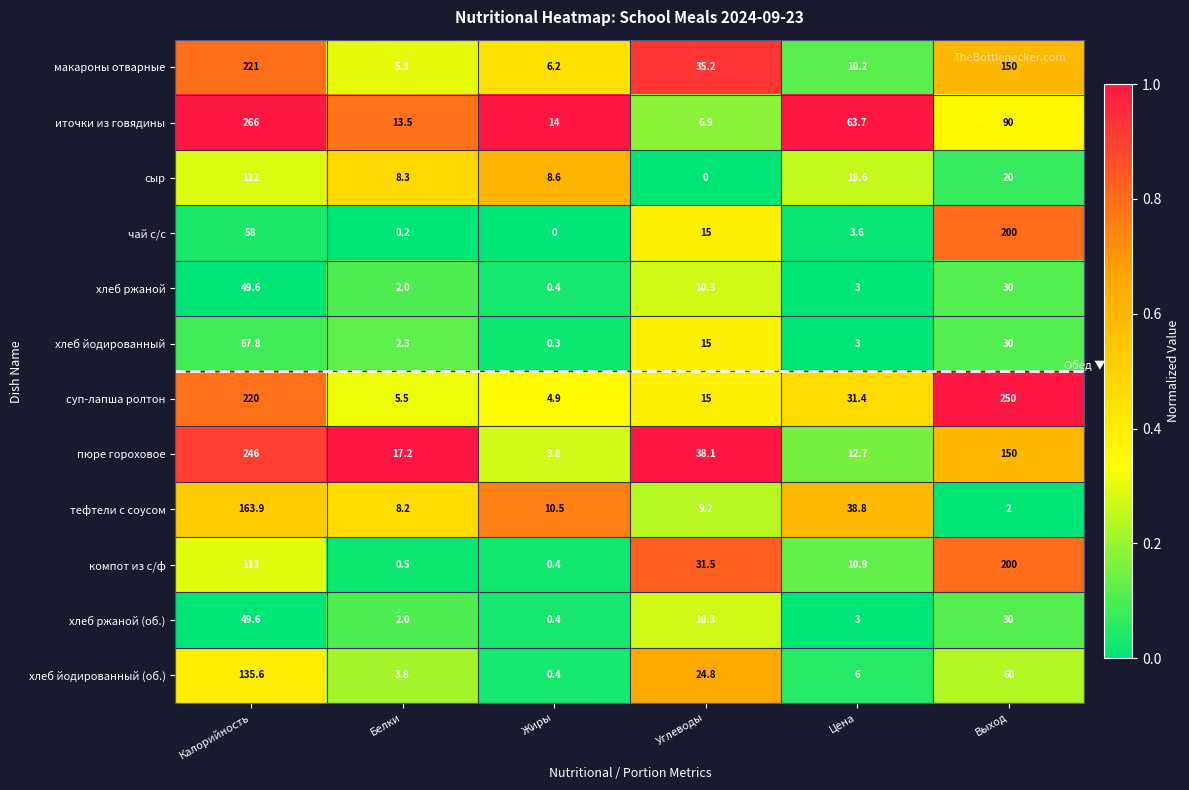

Which series has the widest spread of values?

иточки из говядины